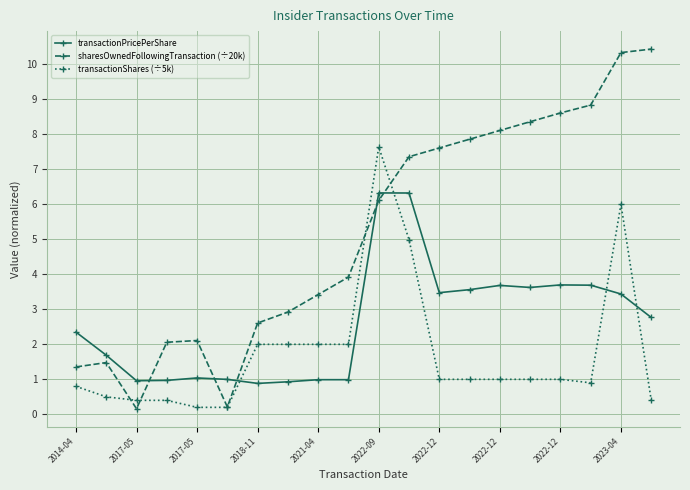

What are all the series names shown in the legend?

transactionPricePerShare, sharesOwnedFollowingTransaction (÷20k), transactionShares (÷5k)